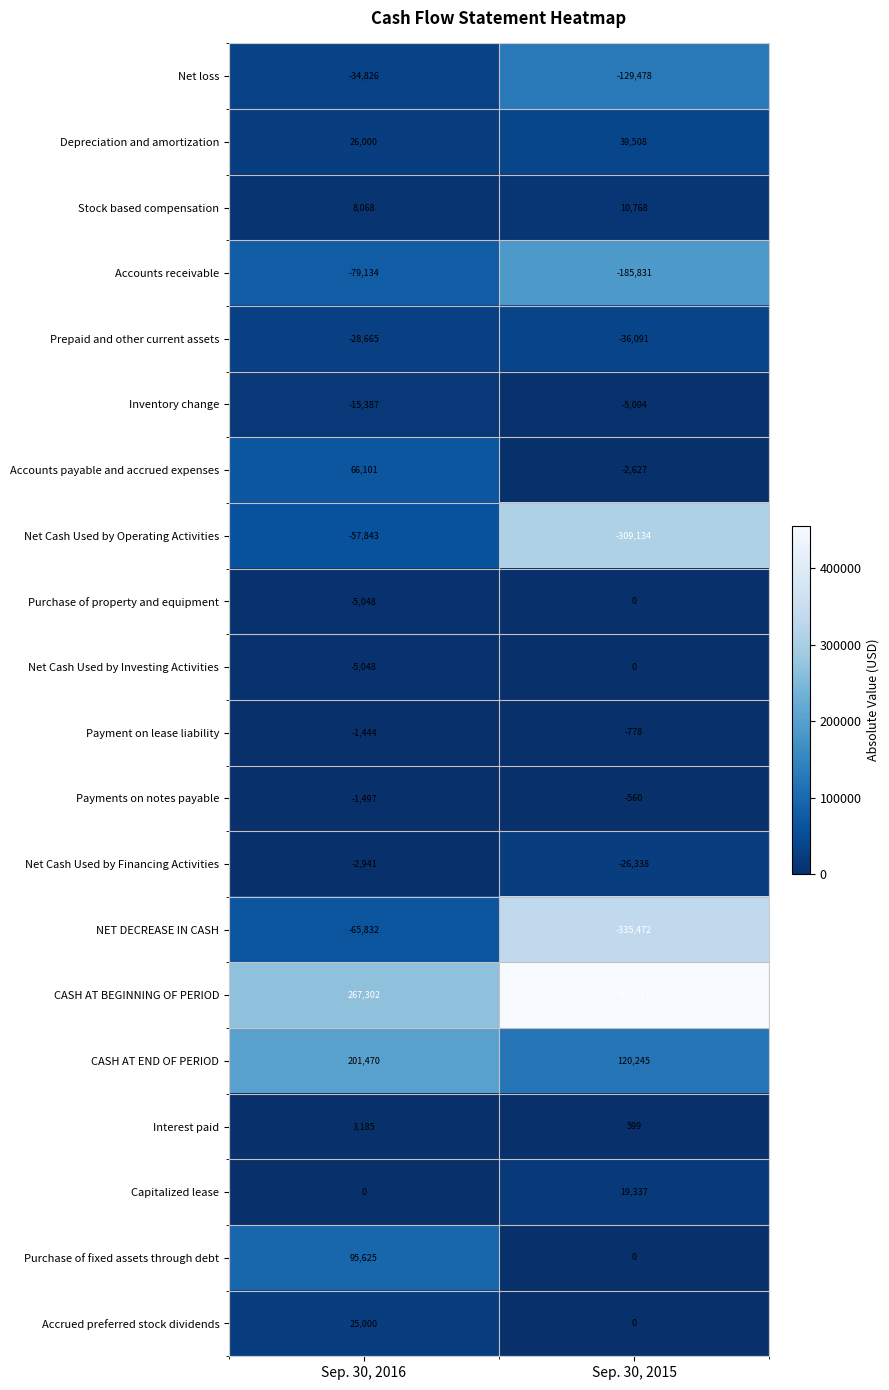

Which category has the highest value in the NET DECREASE IN CASH series?

Sep. 30, 2016